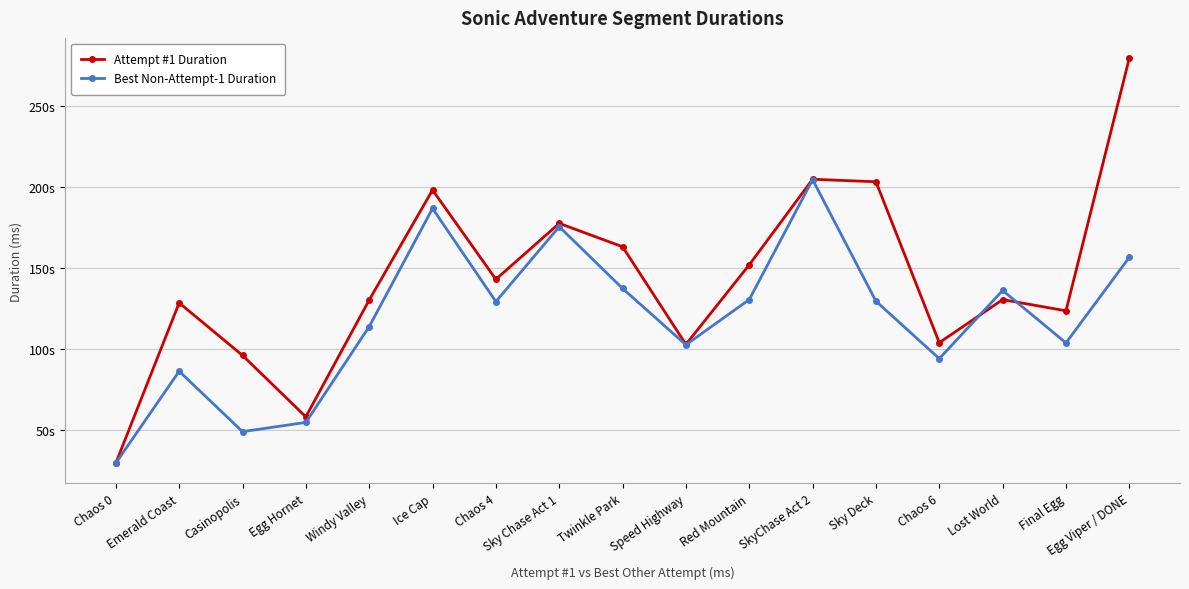

How many intersections are there between Best Non-Attempt-1 Duration and Attempt #1 Duration?

2